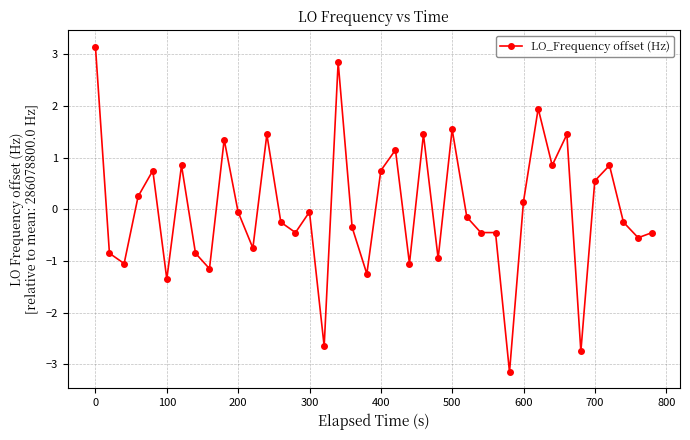

Reading left to right, extract all data points from this chart.

3.1	-0.9	-1.1	0.2	0.7	-1.4	0.8	-0.9	-1.2	1.3	-0.1	-0.8	1.4	-0.3	-0.5	-0.1	-2.7	2.8	-0.4	-1.3	0.7	1.1	-1.1	1.4	-1.0	1.5	-0.2	-0.5	-0.5	-3.2	0.1	1.9	0.8	1.4	-2.8	0.5	0.8	-0.3	-0.6	-0.5